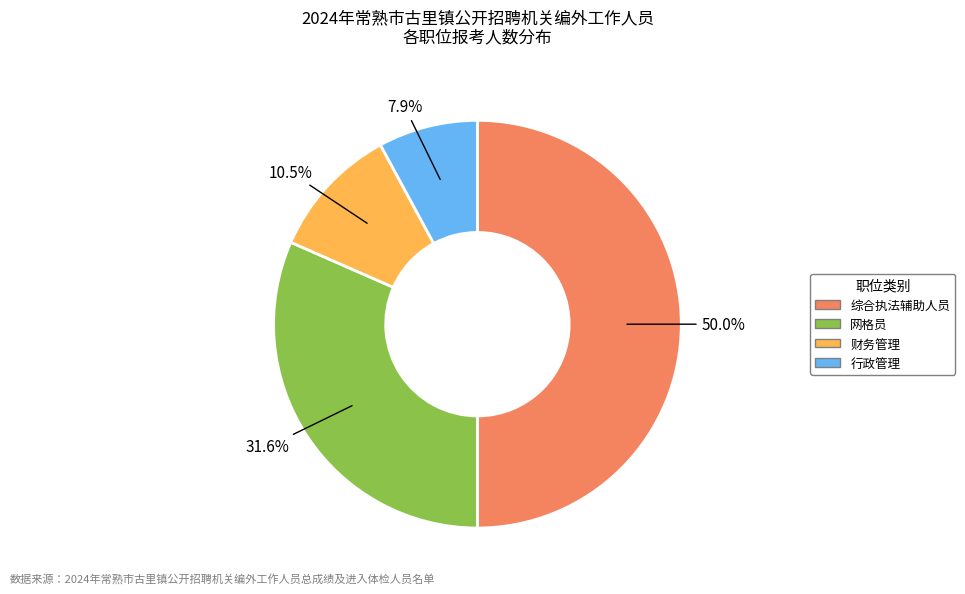

Count the number of slices in the pie.

4